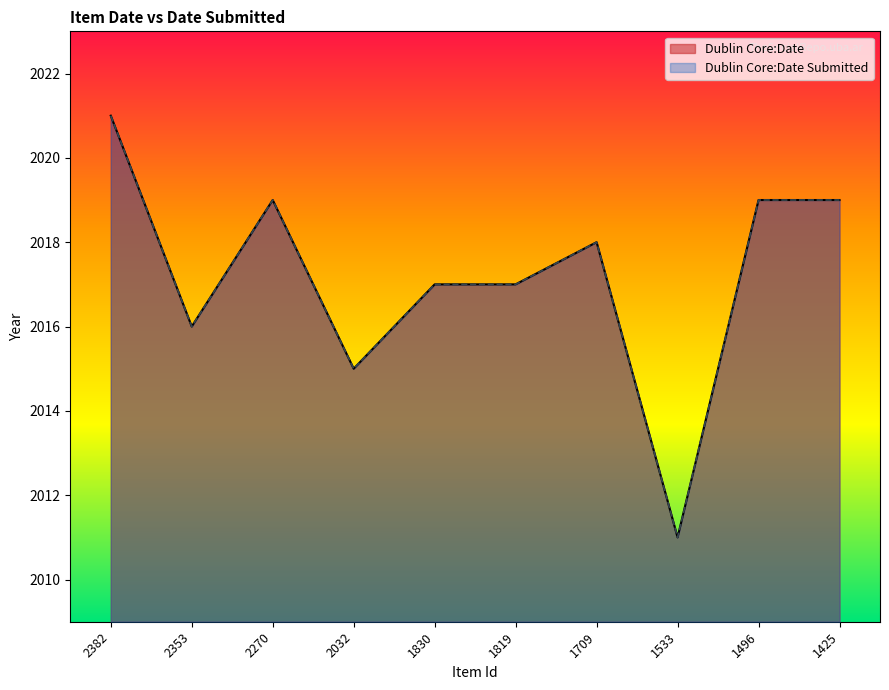

True or false: Dublin Core:Date Submitted has more than 1 interior local peaks.

True